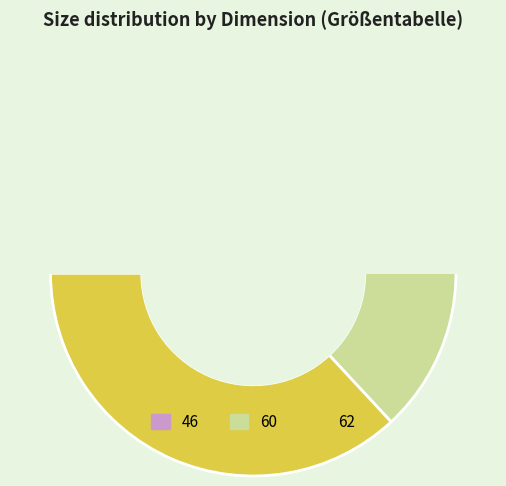

To the nearest percent, what is the difference between the largest and smallest slice percentages?

10%